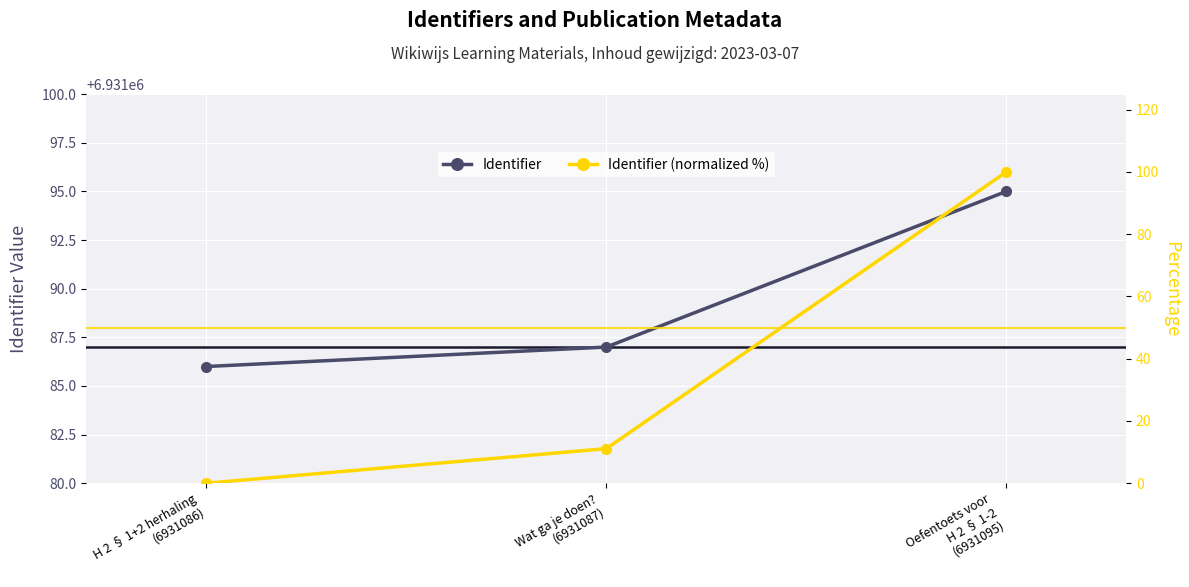

What is the label of the 3rd point from the right?

H 2 § 1+2 herhaling
(6931086)